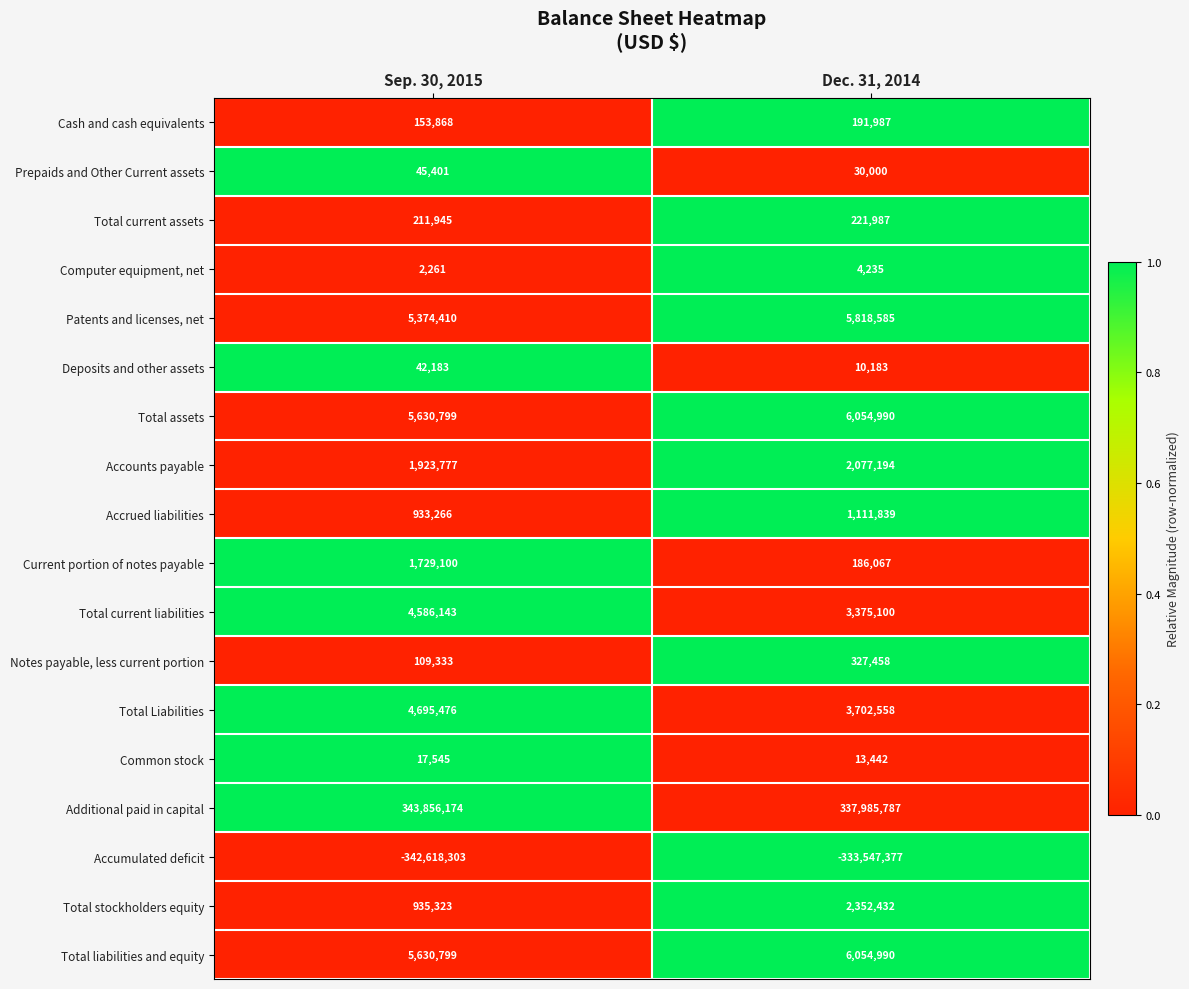

What is the minimum value for Total stockholders equity?

935323